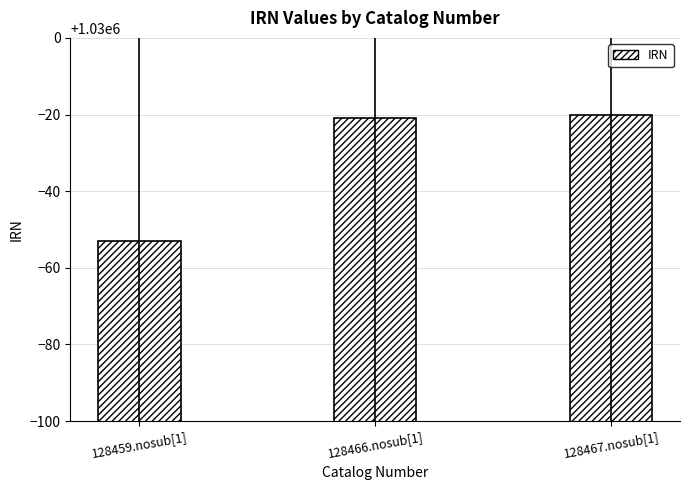

Is it true that the value at 128466.nosub[1] is 1029979?

True